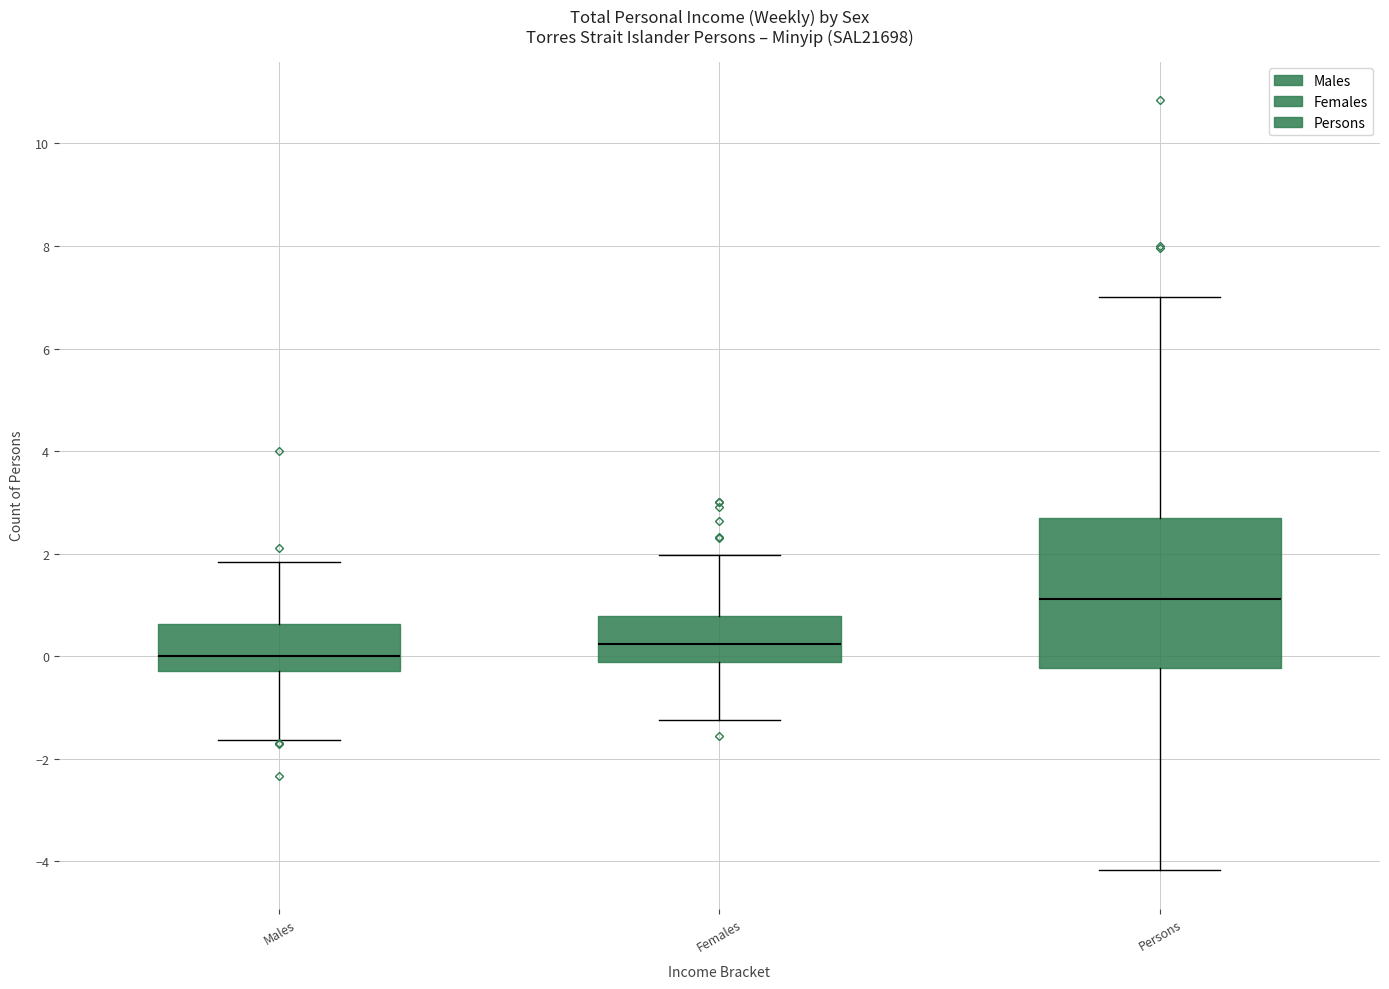

Where does the lower whisker of the box for Males end on the y-axis? The values are not printed on the chart, so give them approximately, as read against the axis.

-1.6